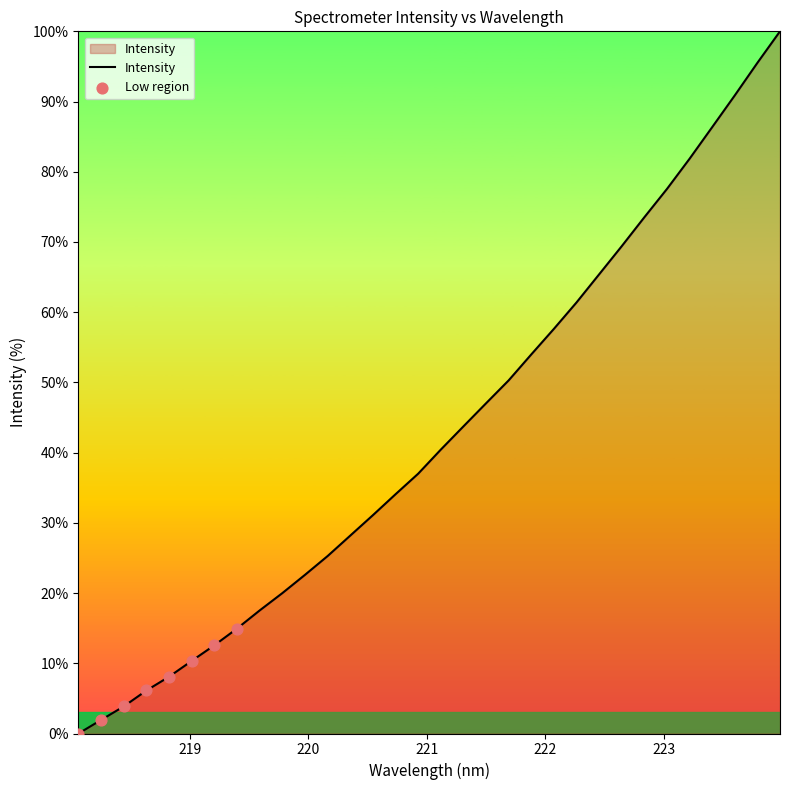

What is the difference between the maximum and minimum values?

100.0